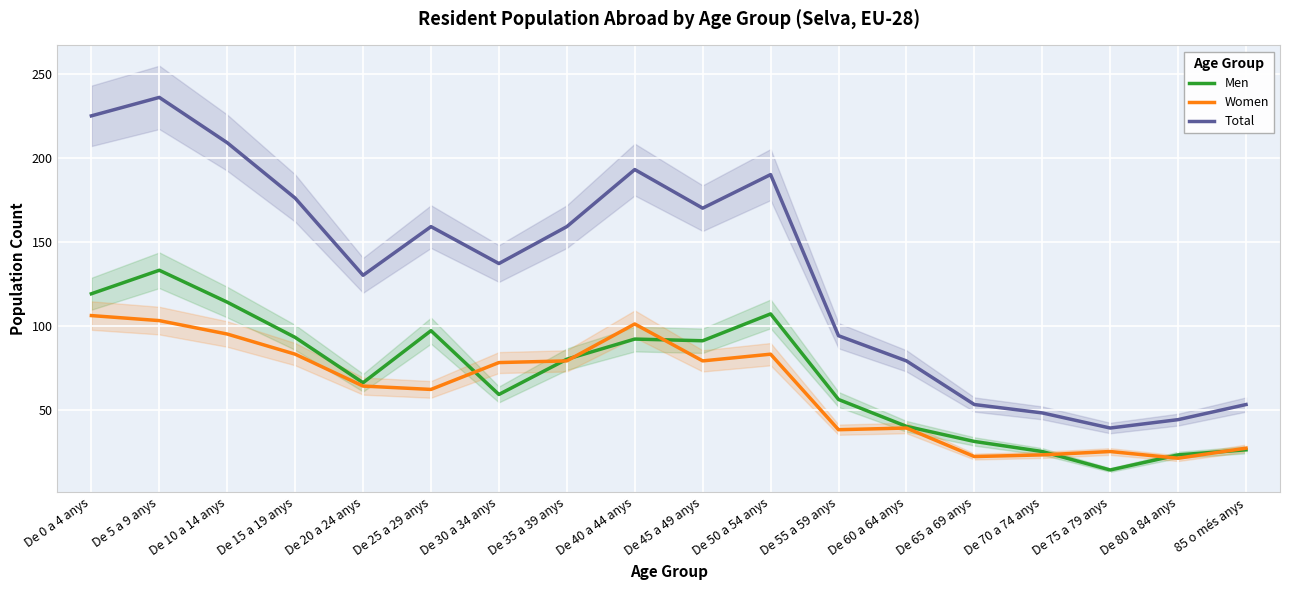

True or false: Total has a value of 53 at 85 o més anys.

True